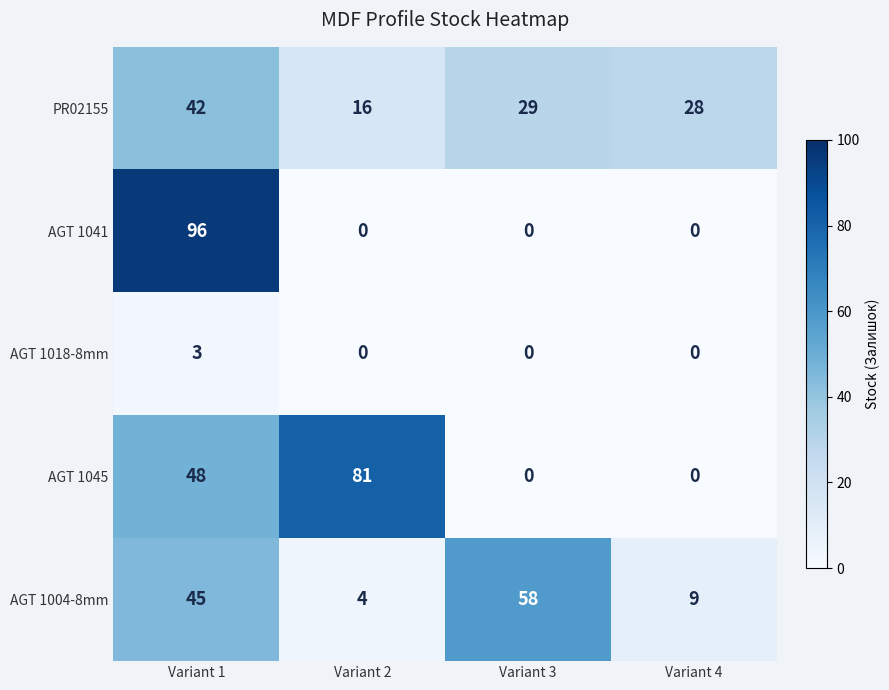

Between Variant 1 and Variant 4, which series saw the biggest shift?

AGT 1041